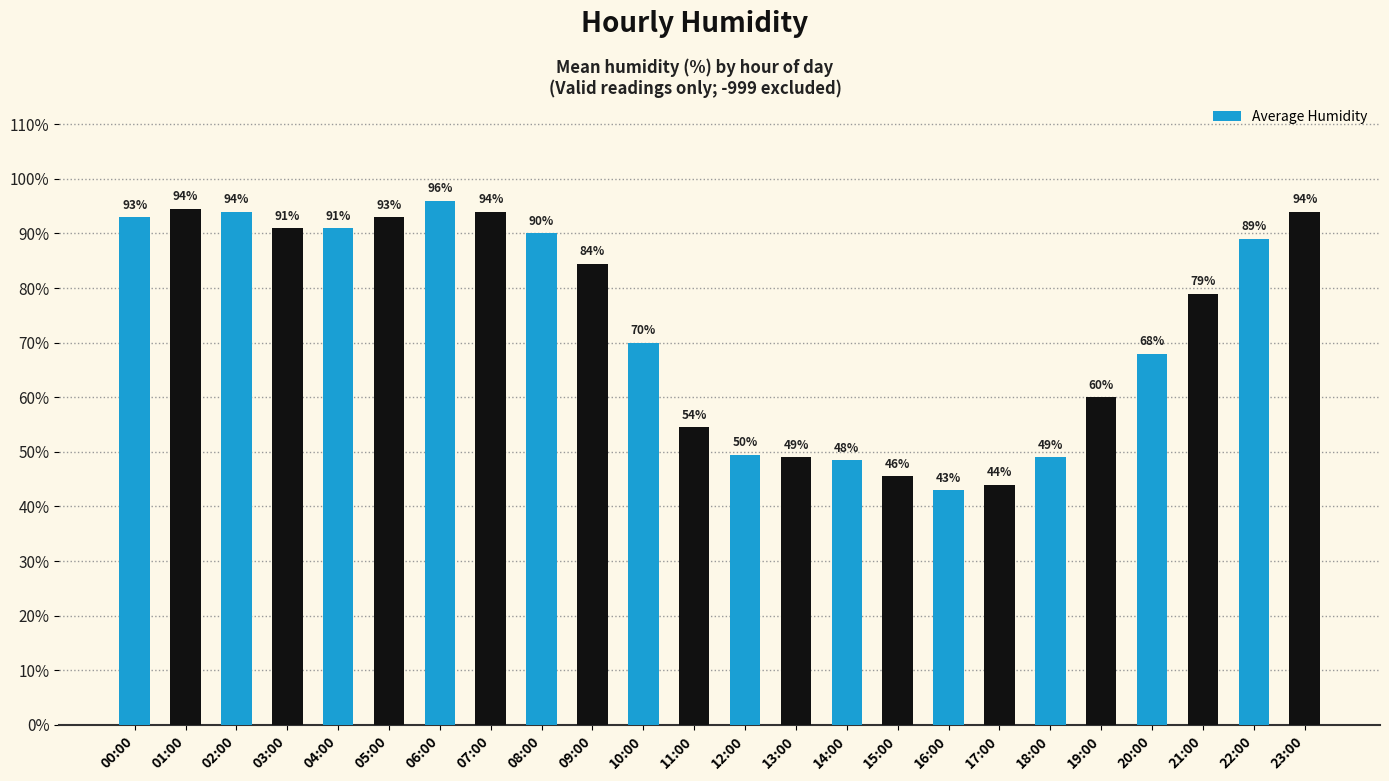

Where does the data first go above 84?

00:00